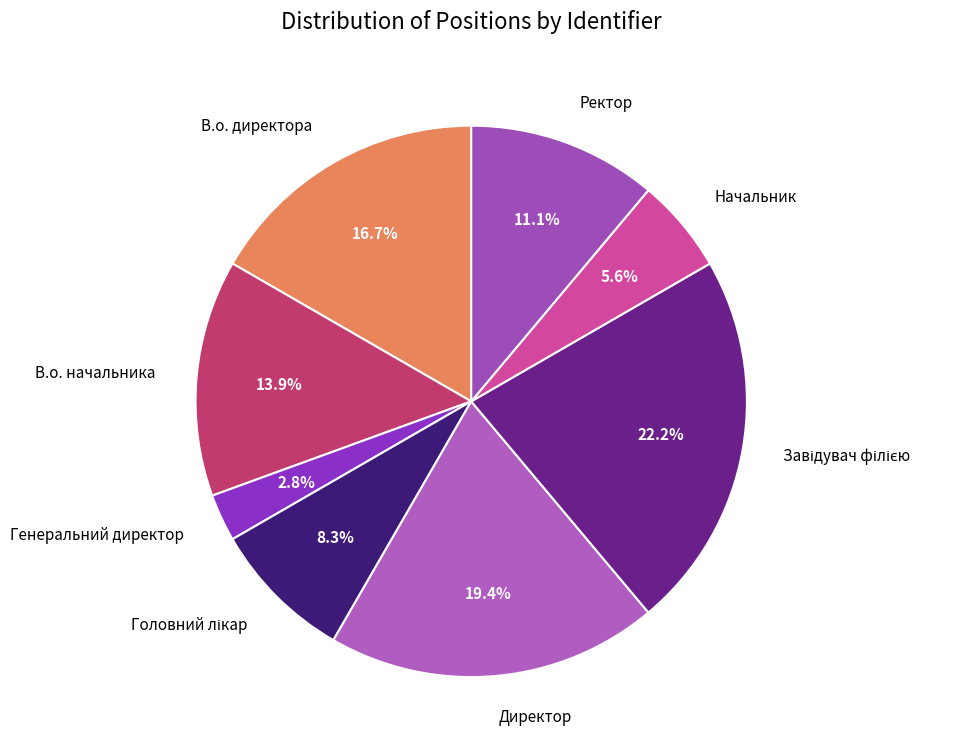

How many segments does this pie chart have?

8